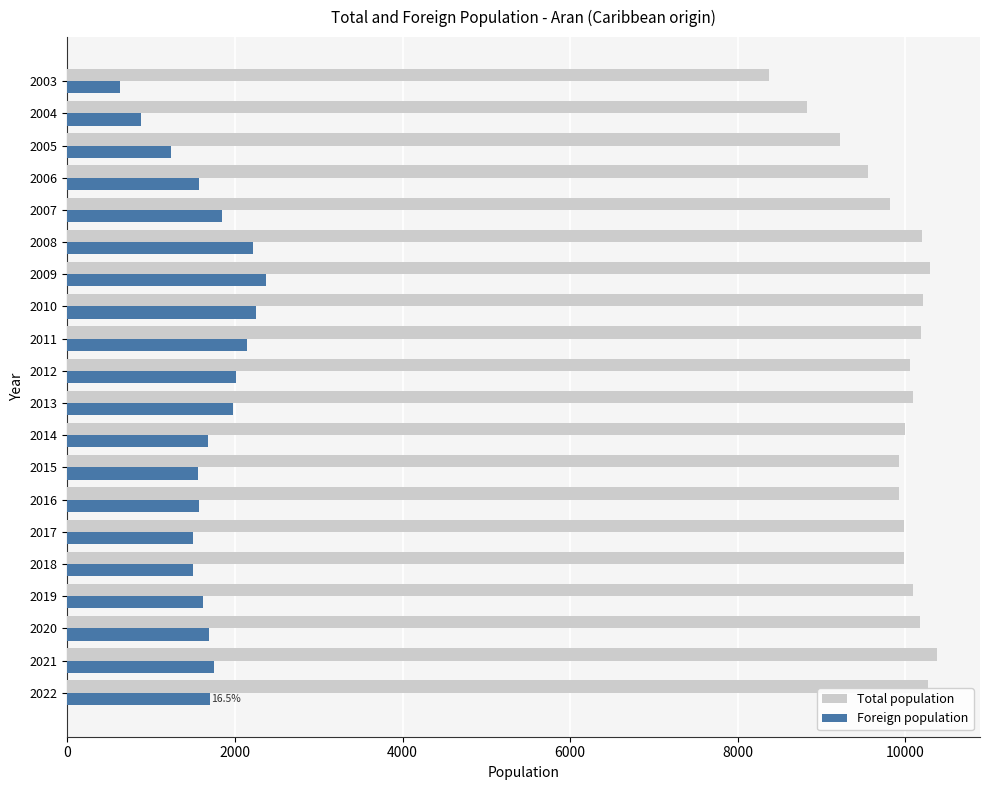

Which series has the widest spread of values?

Total population